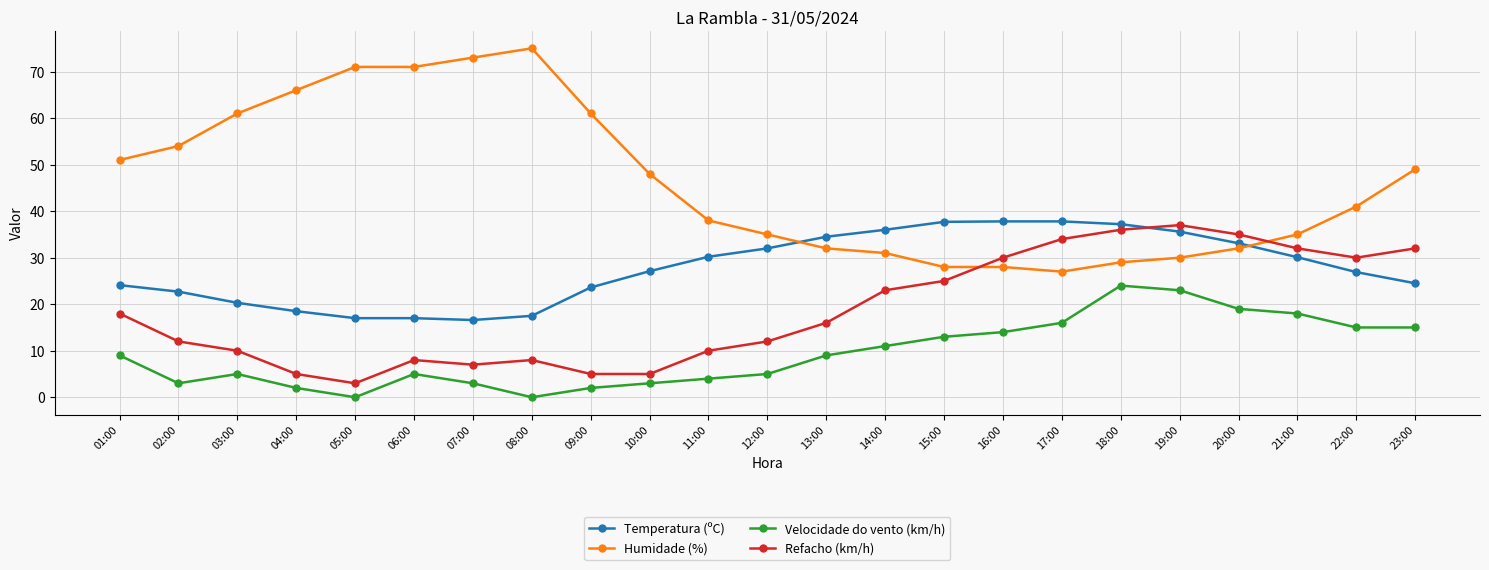

What is the label of the 16th point from the right?

08:00